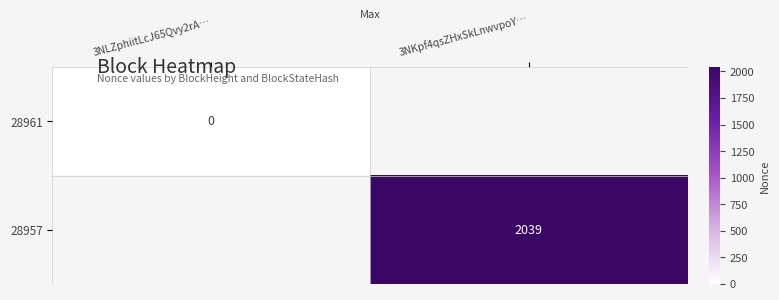

What is the maximum value shown in the chart?

2039.0